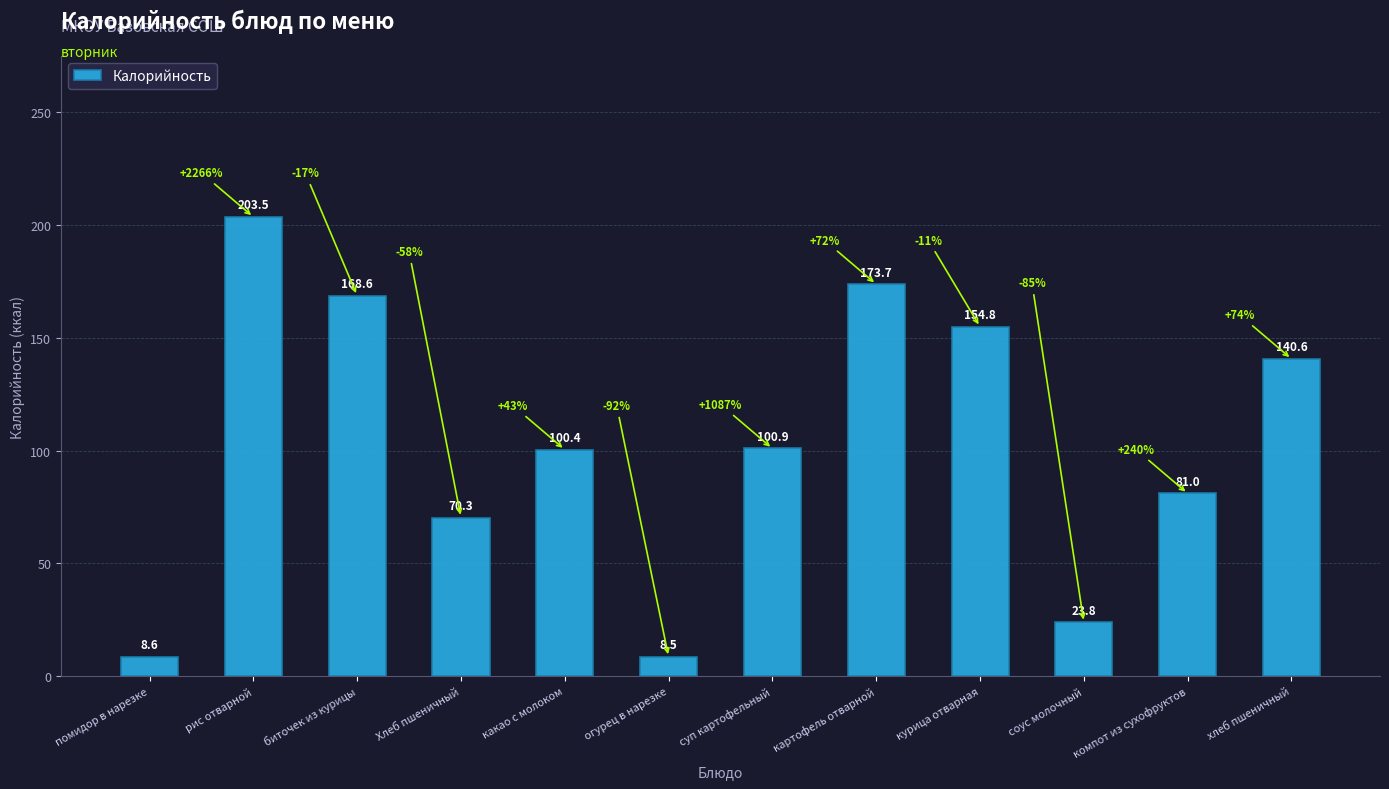

Rank the categories by value from lowest to highest.

огурец в нарезке, помидор в нарезке, соус молочный, Хлеб пшеничный, компот из сухофруктов, какао с молоком, суп картофельный, хлеб пшеничный, курица отварная, биточек из курицы, картофель отварной, рис отварной